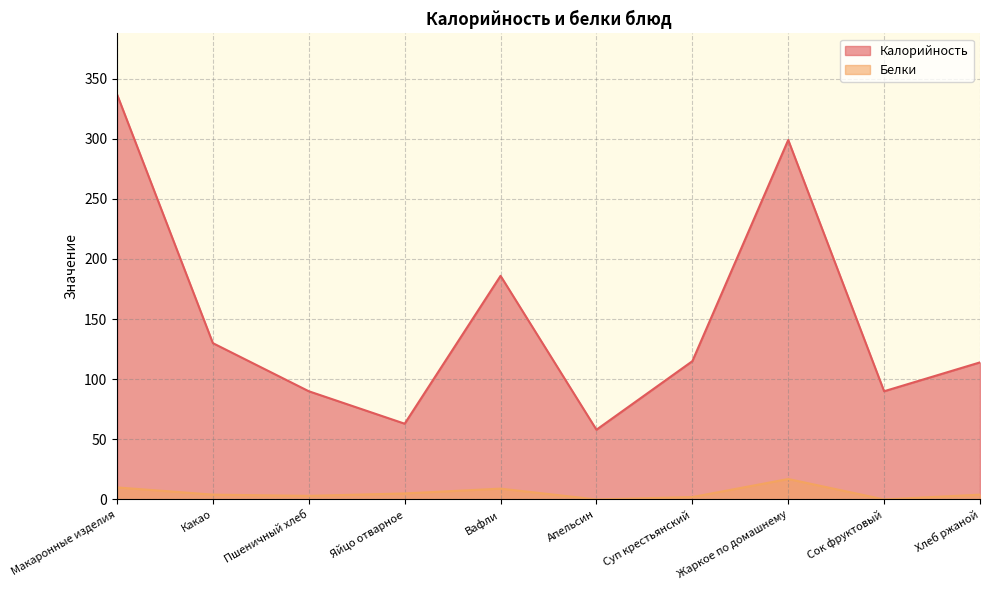

Reading left to right, what are all the values shown in this chart?

Калорийность: Макаронные изделия=337	Какао=130	Пшеничный хлеб=90	Яйцо отварное=63	Вафли=186	Апельсин=58	Суп крестьянский=115	Жаркое по домашнему=299	Сок фруктовый=90	Хлеб ржаной=114
Белки: Макаронные изделия=10	Какао=4	Пшеничный хлеб=3	Яйцо отварное=5	Вафли=9	Апельсин=0	Суп крестьянский=2	Жаркое по домашнему=17	Сок фруктовый=0	Хлеб ржаной=4